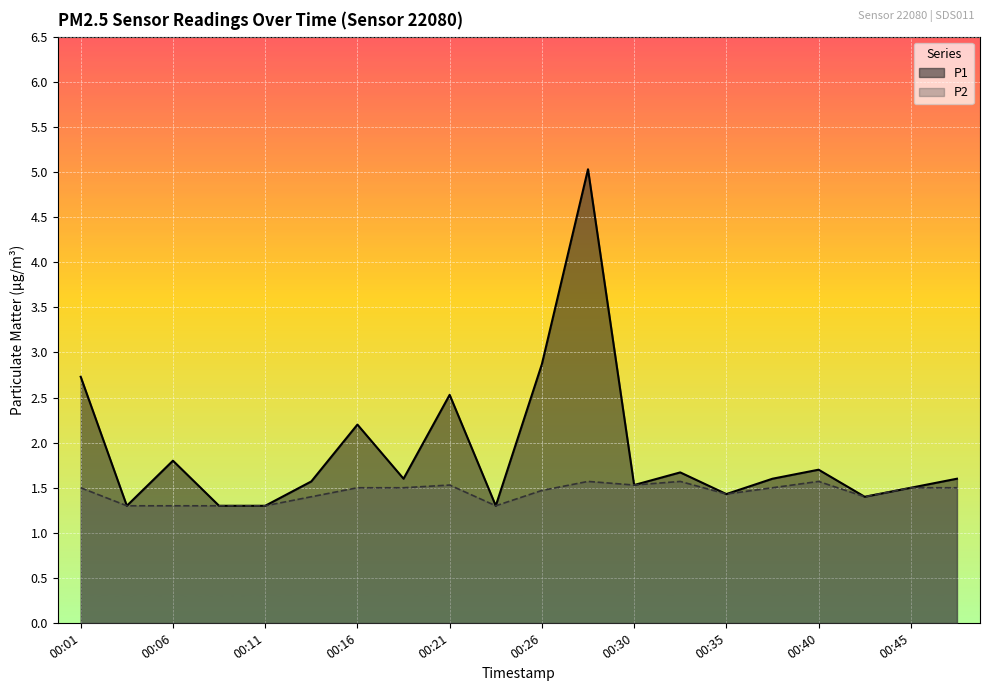

Is it true that P2 equals 1.5 at 00:01?

True